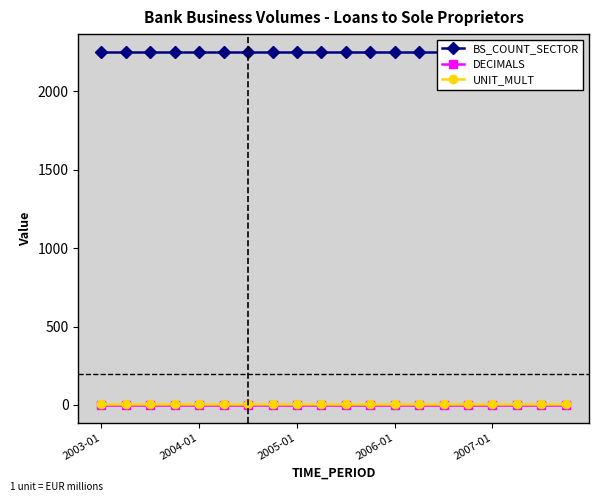

At which label does DECIMALS reach its peak?

2003-01